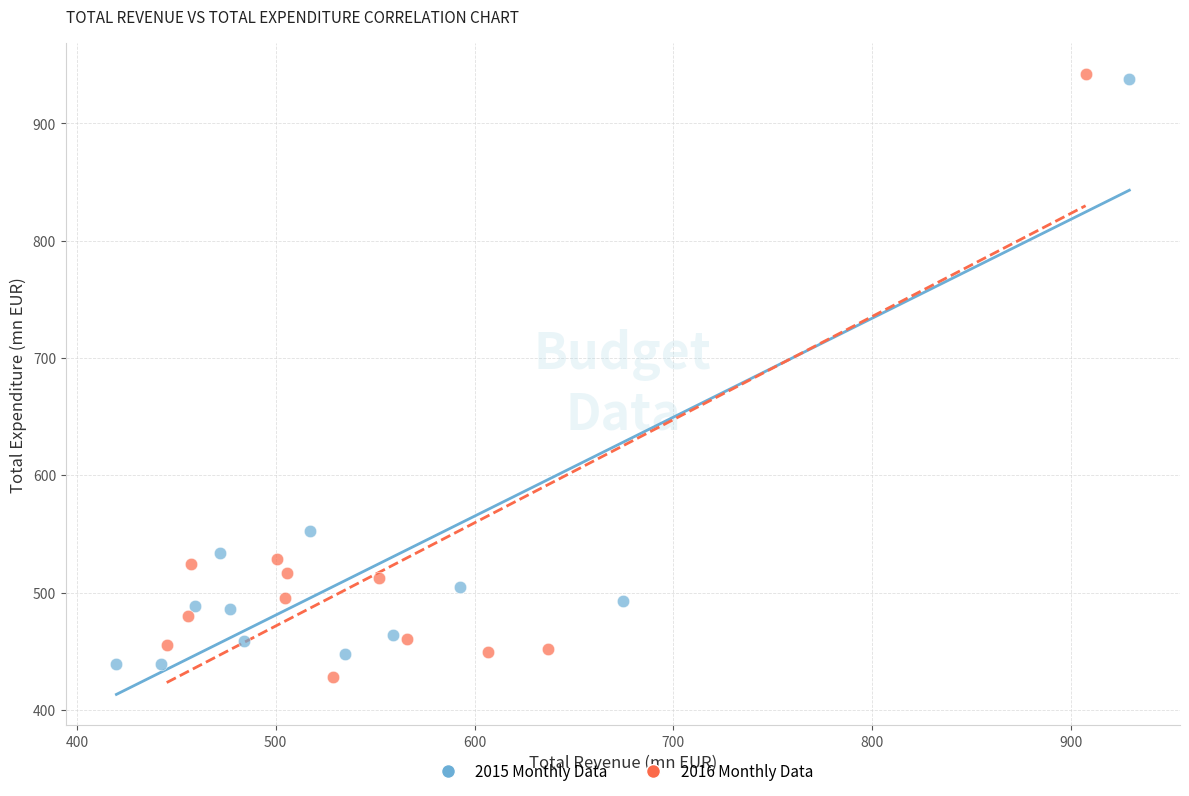

Which series reaches the minimum Y coordinate?

2016 Monthly Data